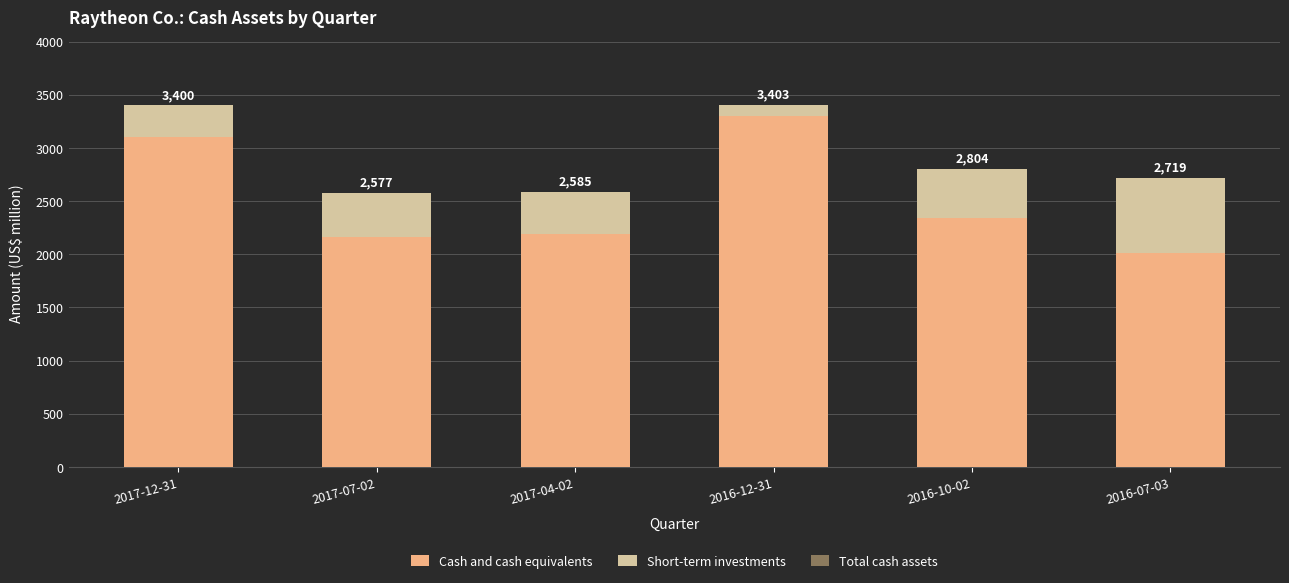

How many bars are there in total?

6